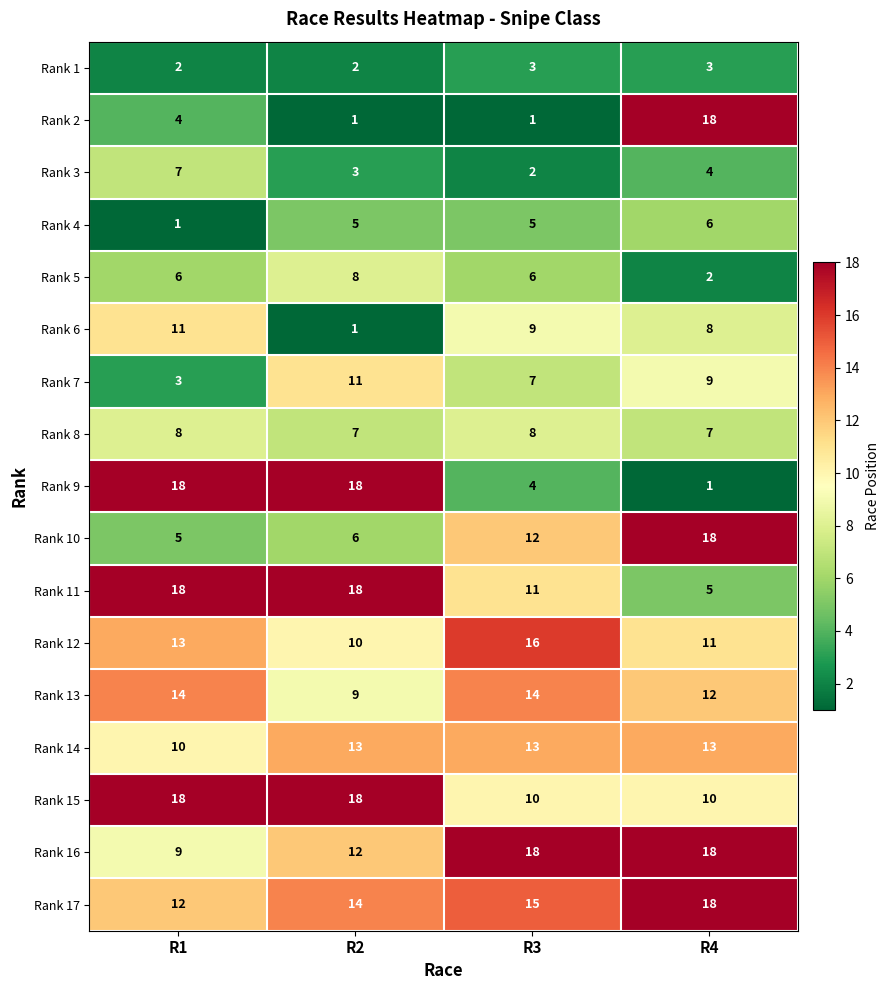

Which category has the lowest value in the Rank 14 series?

R1